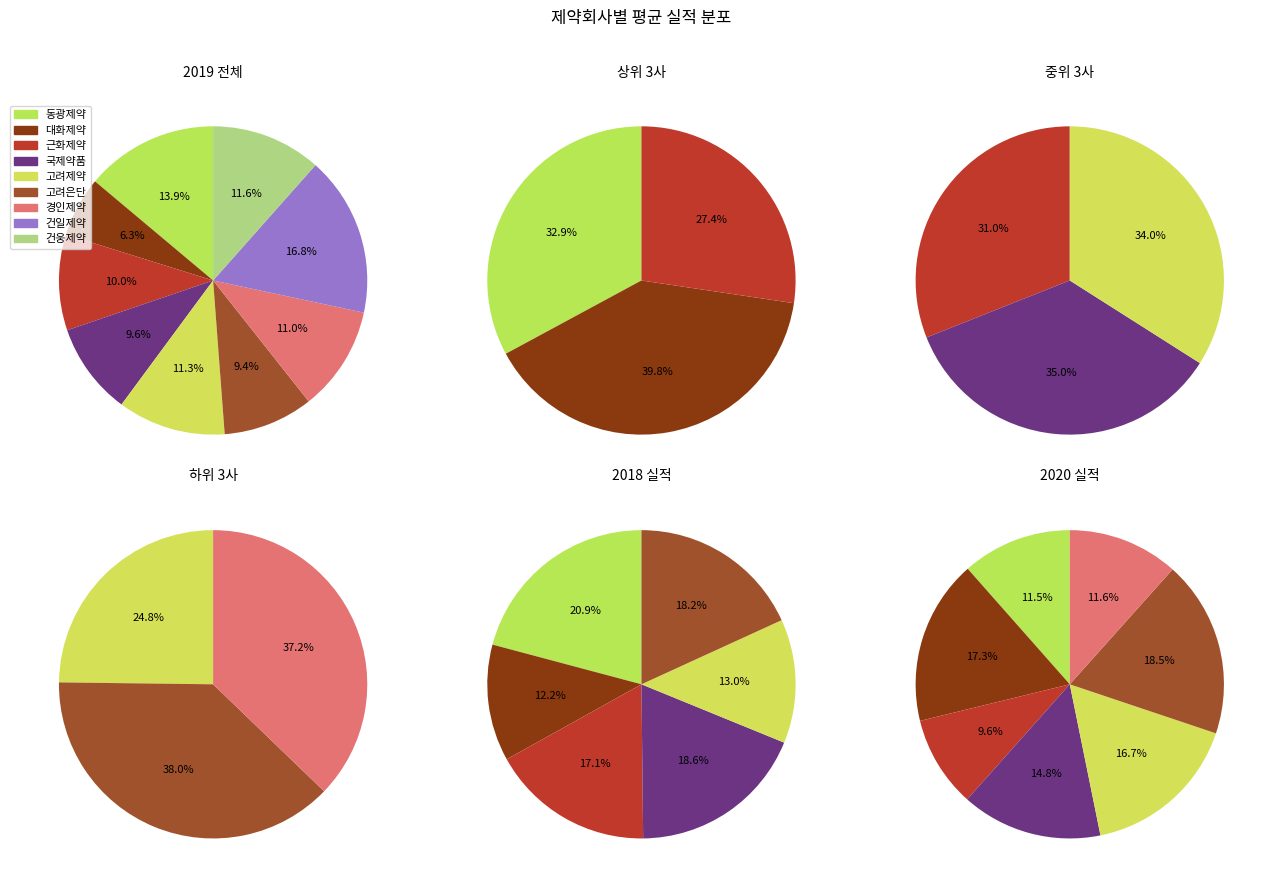

Does 동광제약 account for over 50% of the chart?

No